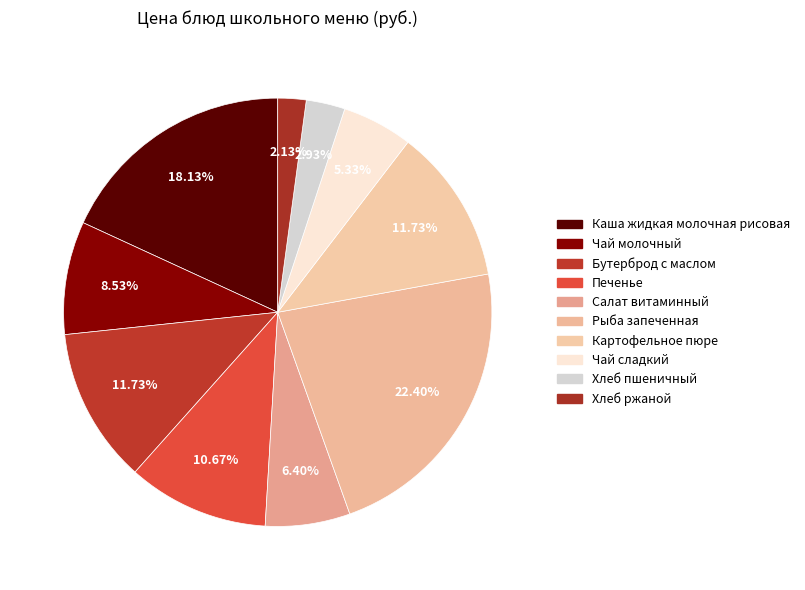

Approximately how many times larger is the value at Чай сладкий compared to Чай молочный?

0.6